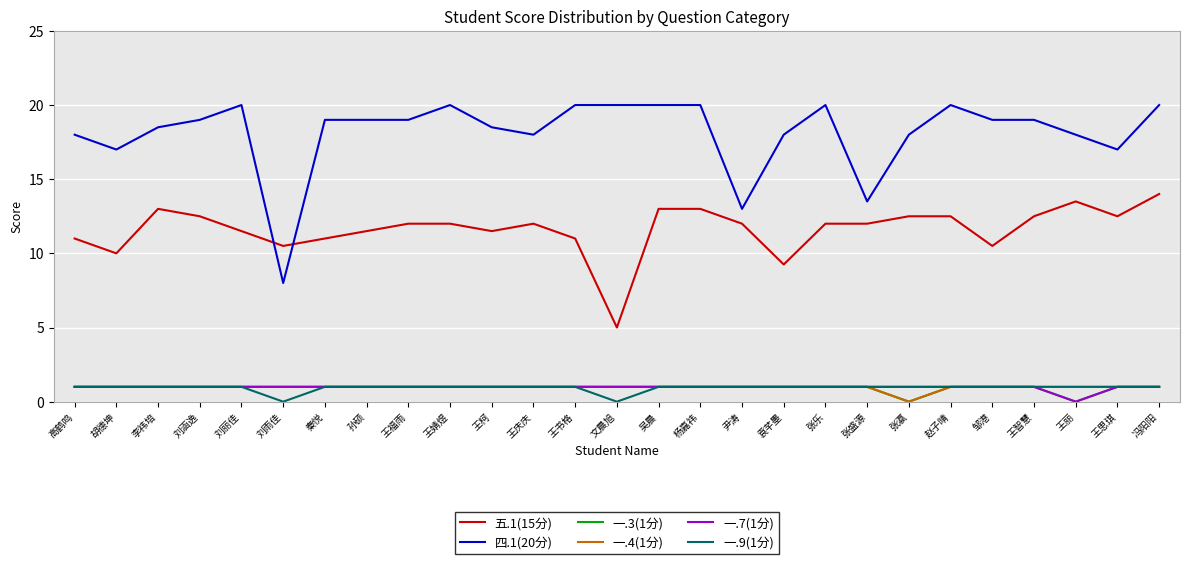

What position from the left is 张瀛?

21